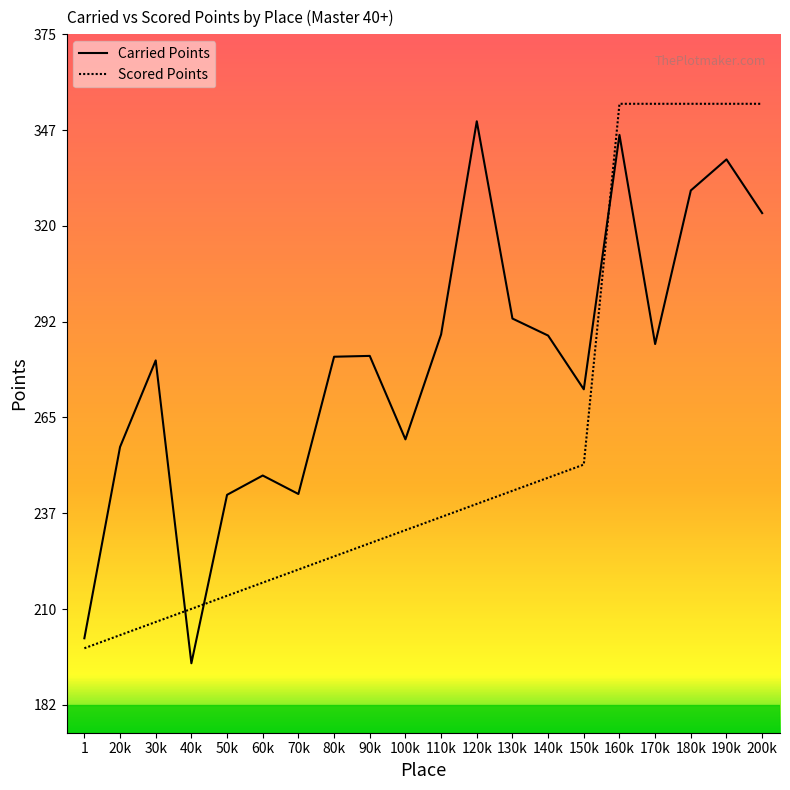

Which series changed the most between 120k and 200k?

Scored Points